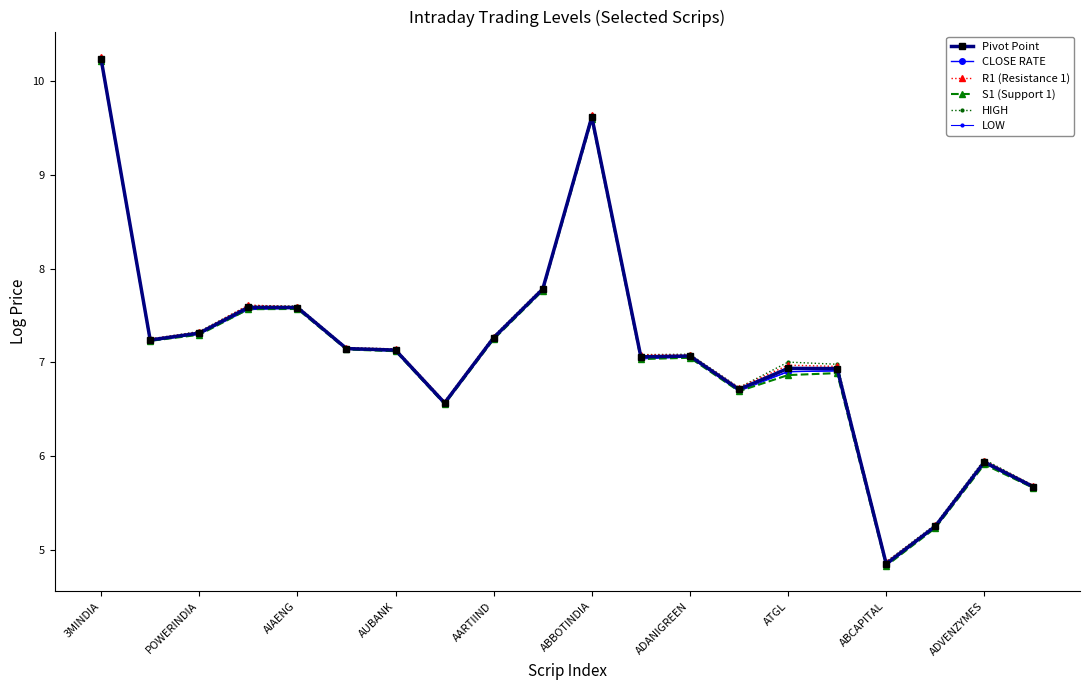

Which series has the widest spread of values?

CLOSE RATE